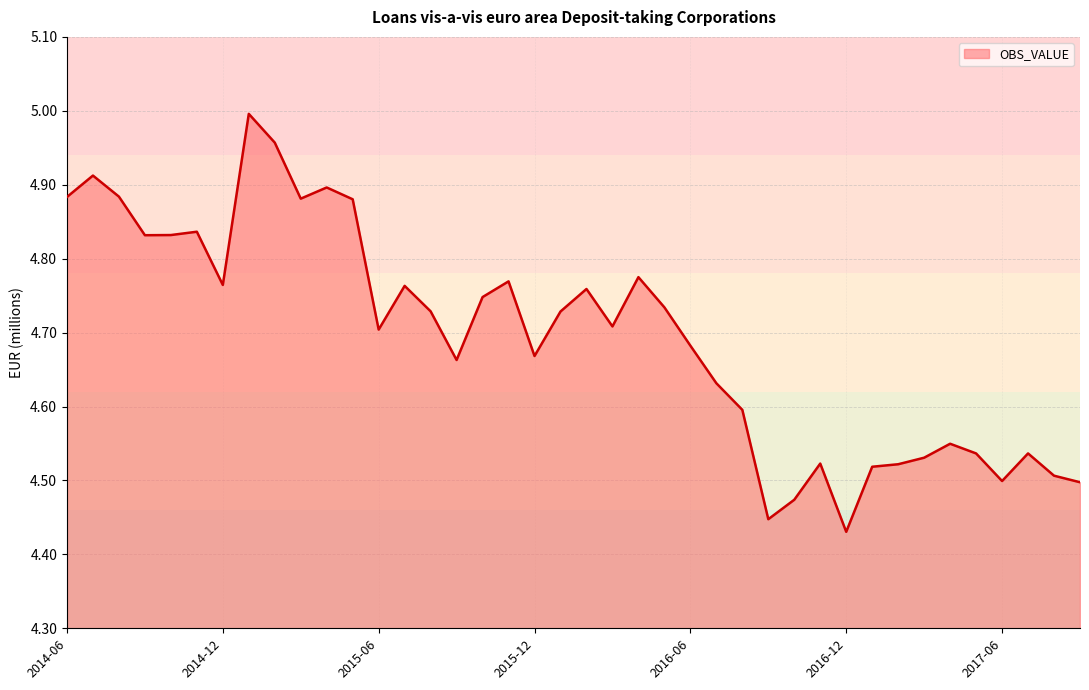

What is the difference between the maximum and minimum values?

0.6